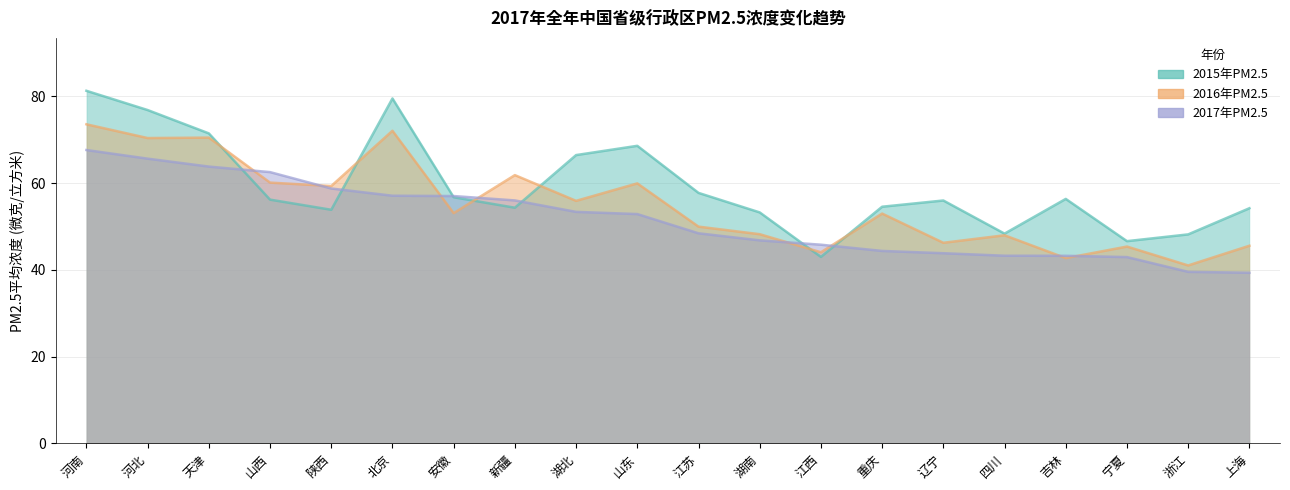

What is the average value of the 2016年PM2.5 series?

55.0